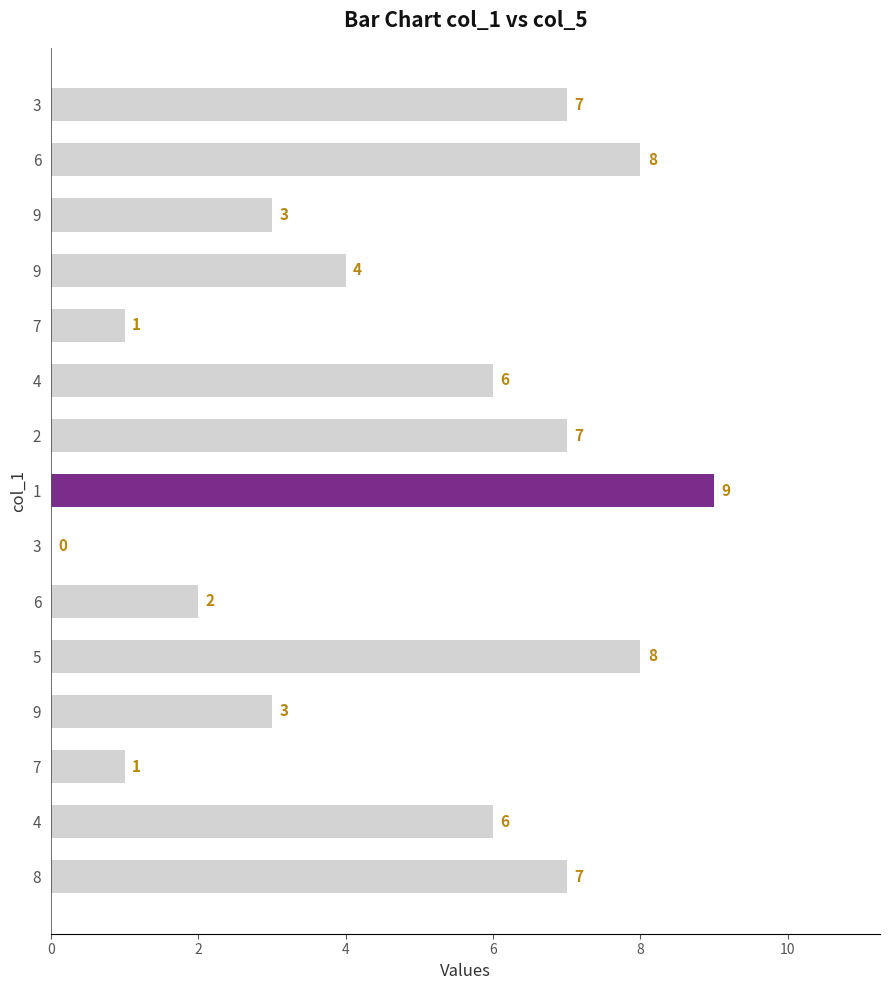

How many positive values are there?

14